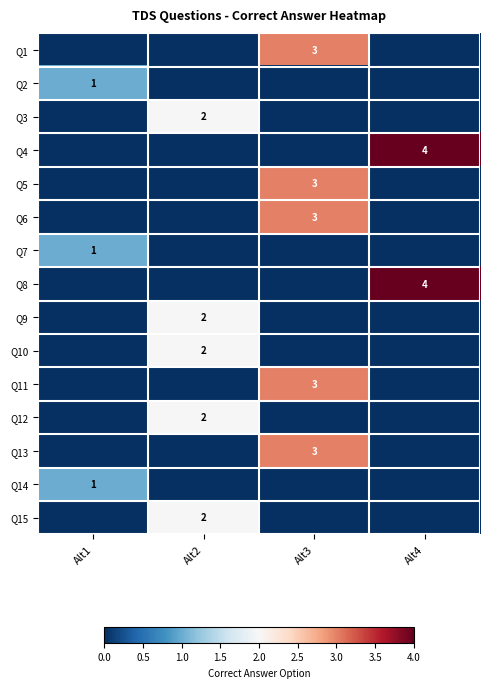

The Q2 series shows 0 at Alt1. True or false?

False